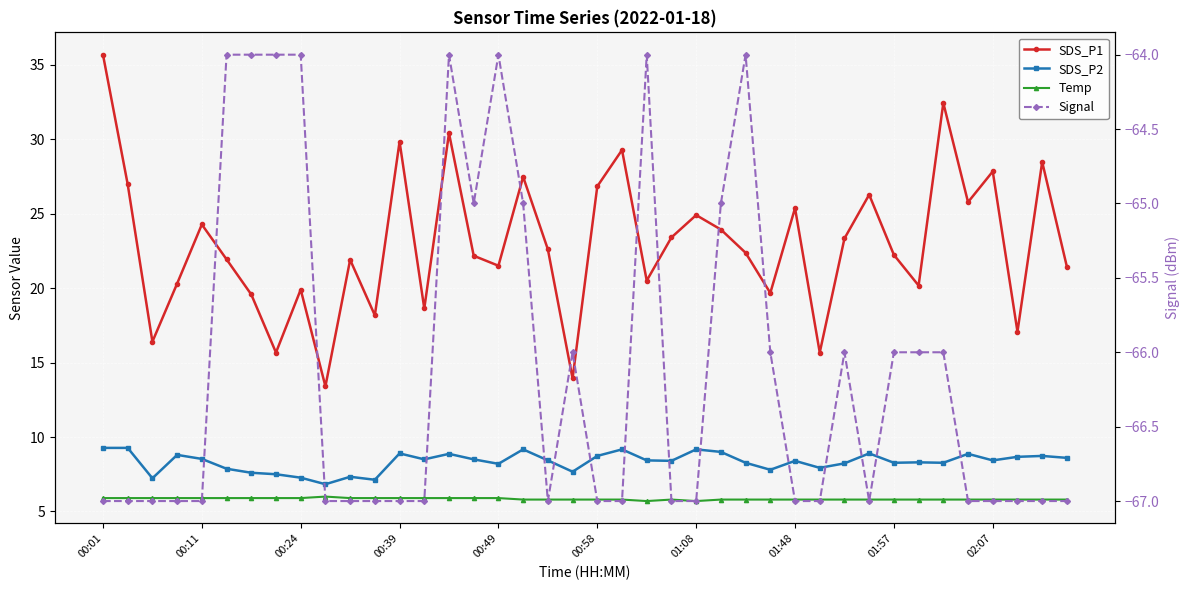

Between 33 and 25, which is larger?

25